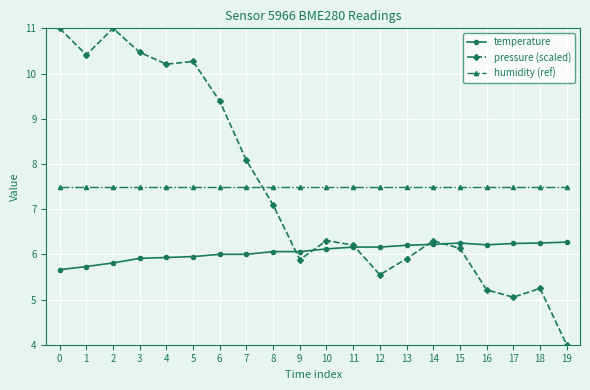

Between 3 and 9, which series saw the biggest shift?

pressure (scaled)